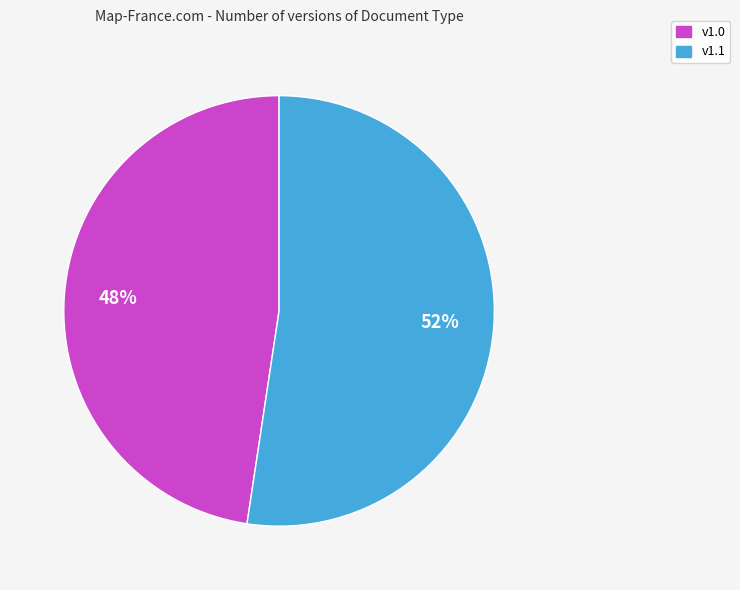

Do v1.1 and v1.0 together represent more than half of the pie?

Yes